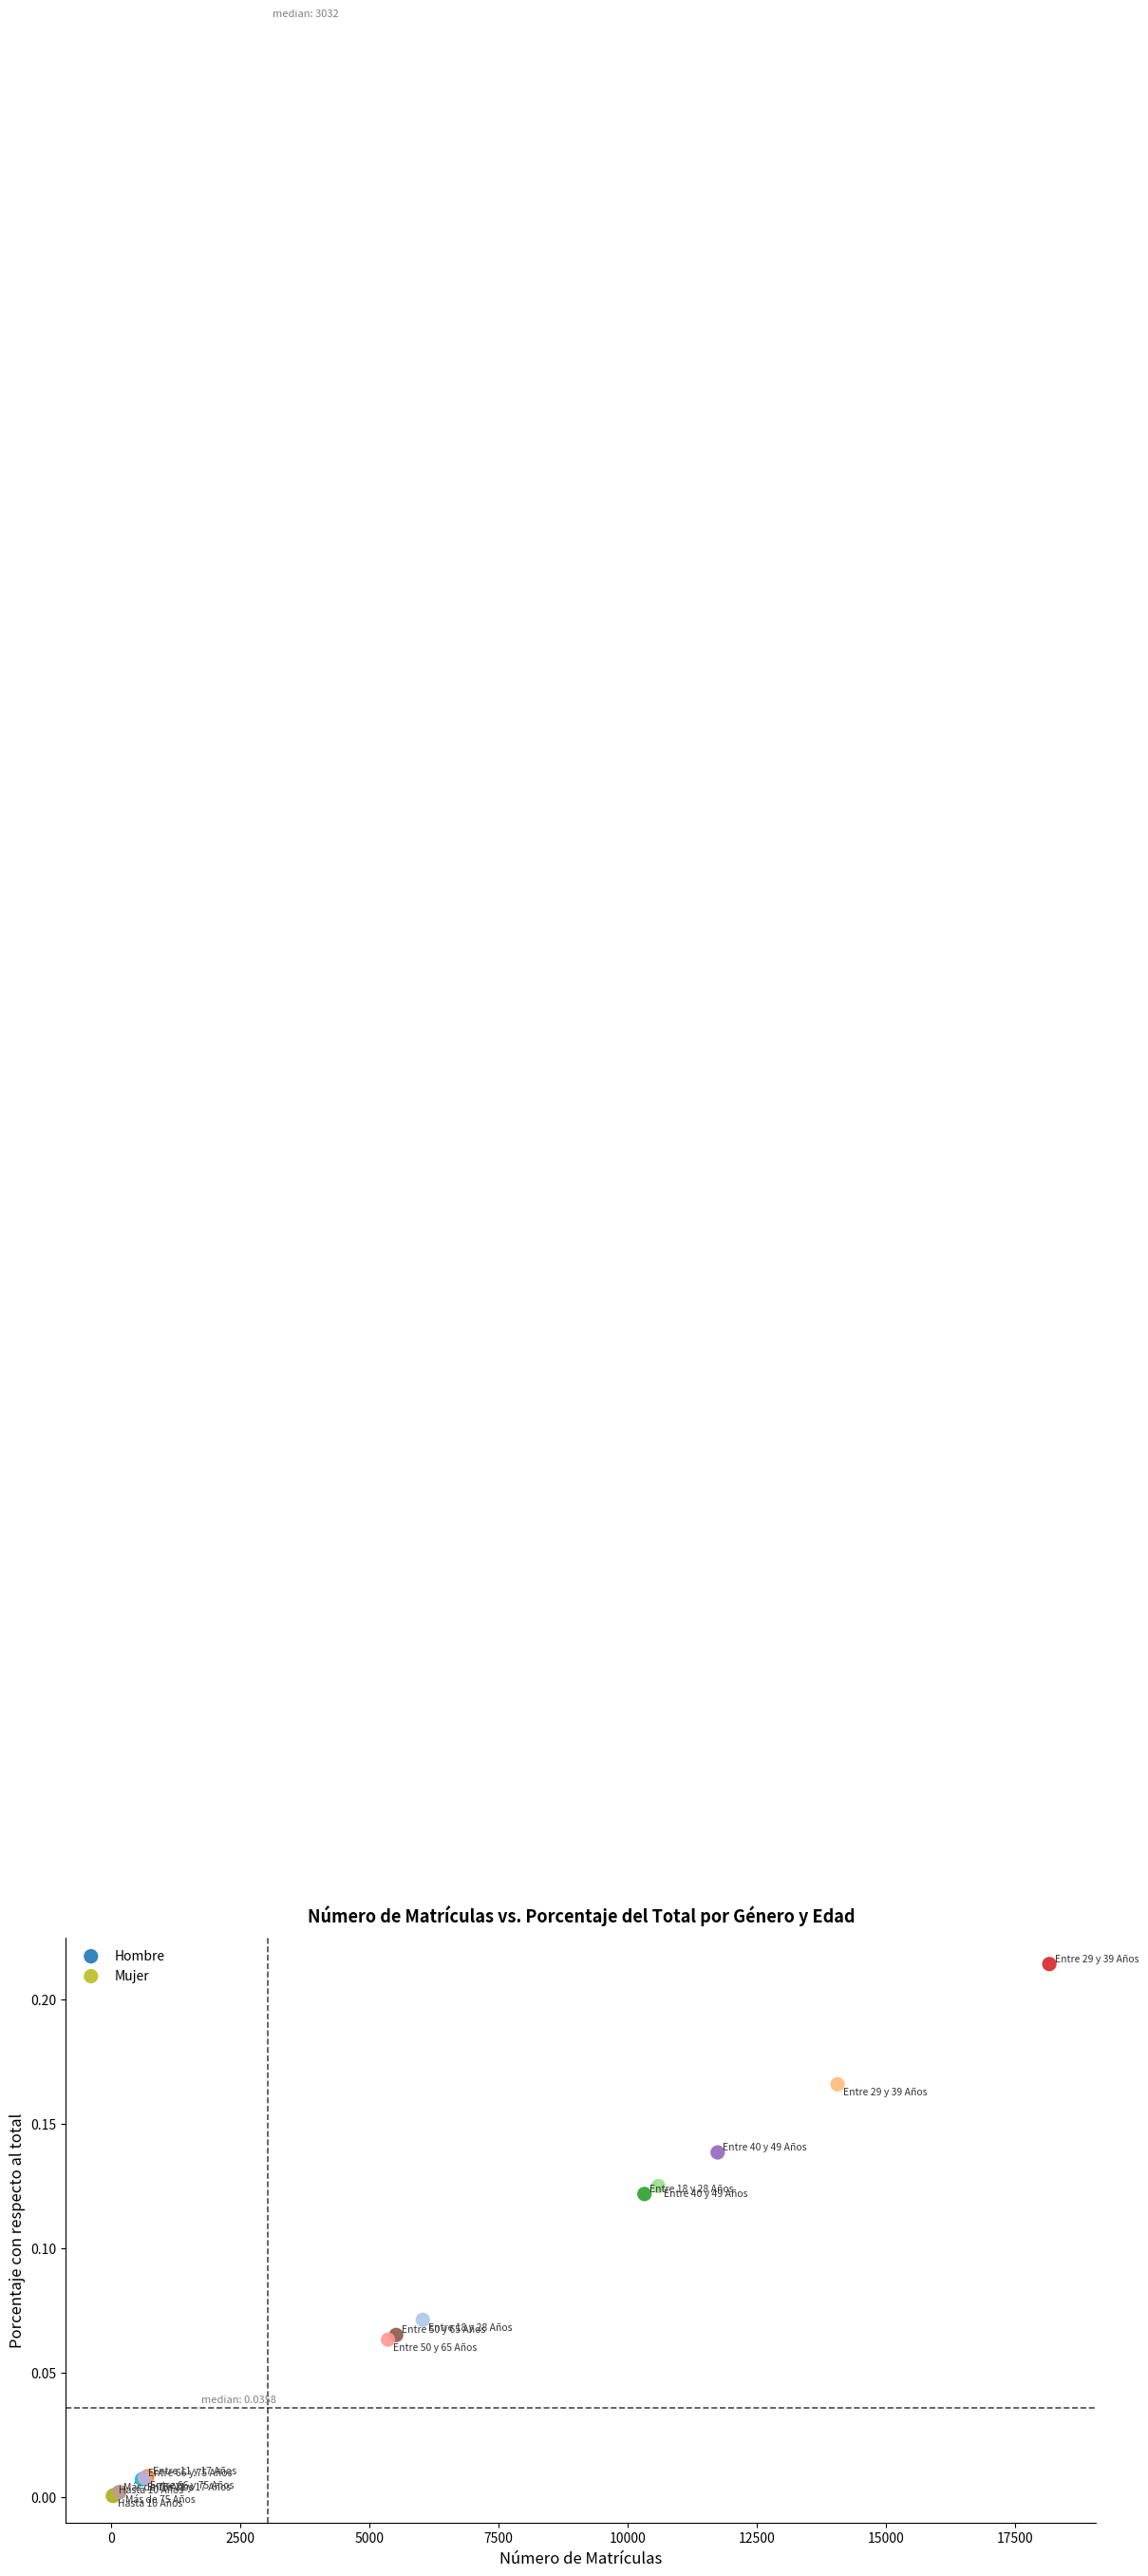

Which series reaches the maximum Y coordinate?

Hombre